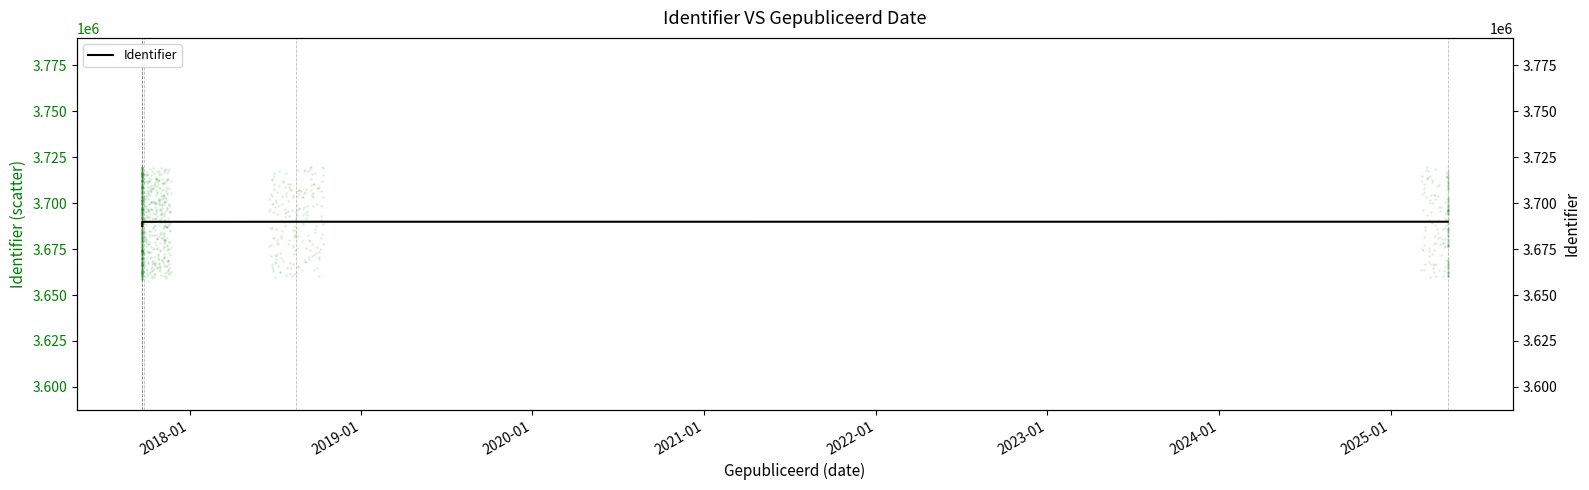

What is the lowest value of the Identifier series?

3687589